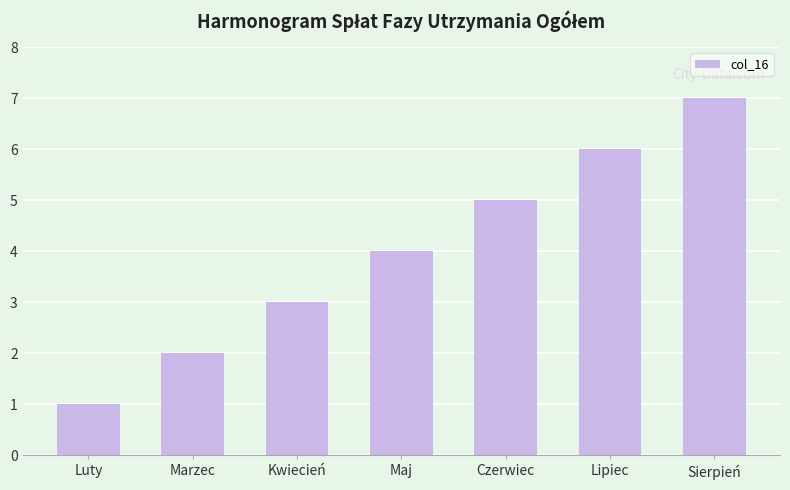

At which category does the chart reach its minimum across all series?

Luty